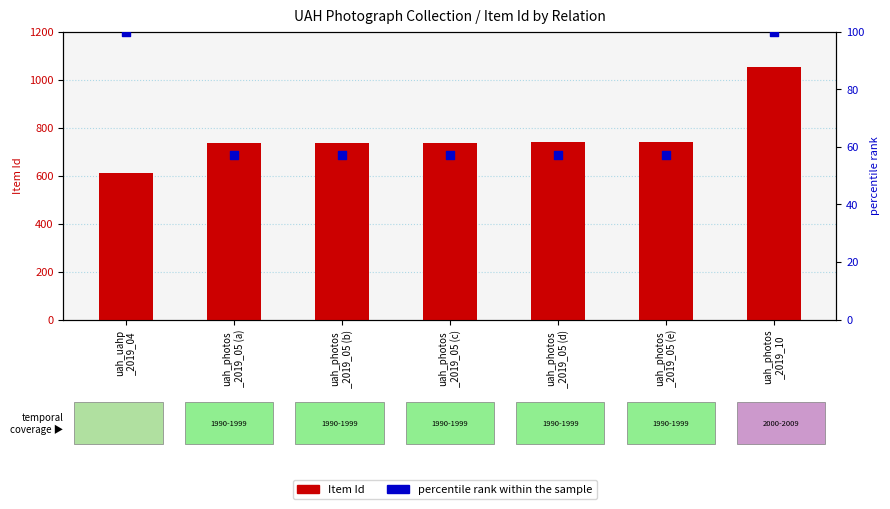

Is the value of percentile rank within the sample at uah_photos
_2019_05 (e) greater than the value of Item Id at uah_photos
_2019_05 (a)?

No